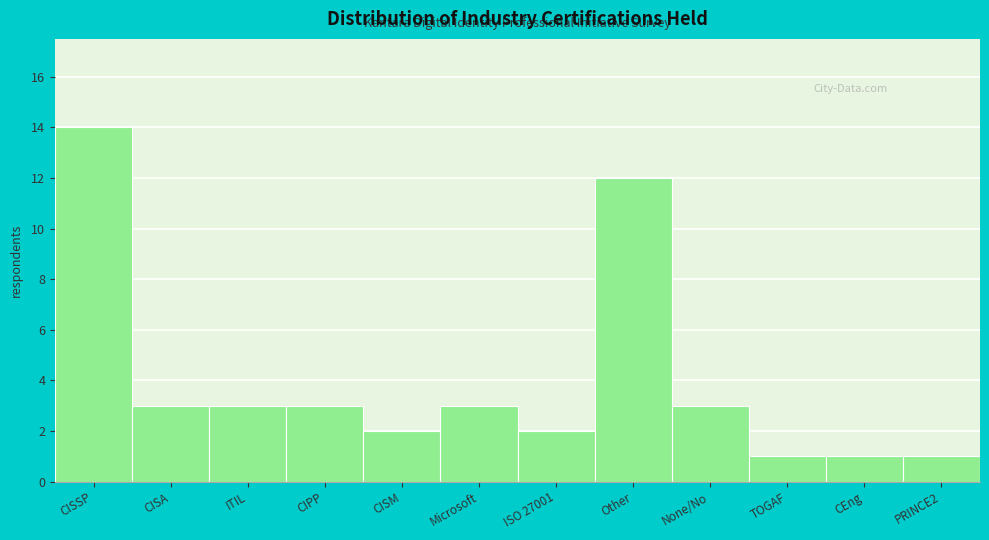

Reading left to right, transcribe all the data shown in this chart.

14	3	3	3	2	3	2	12	3	1	1	1